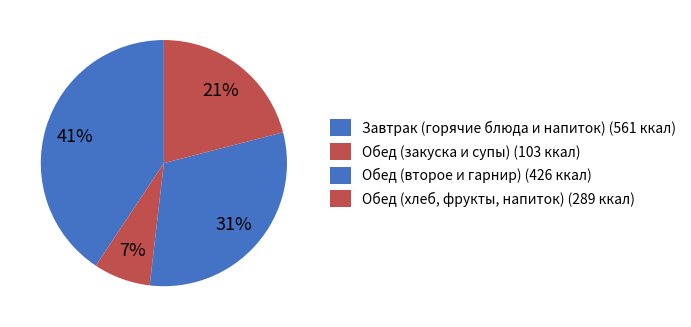

How many segments does this pie chart have?

4